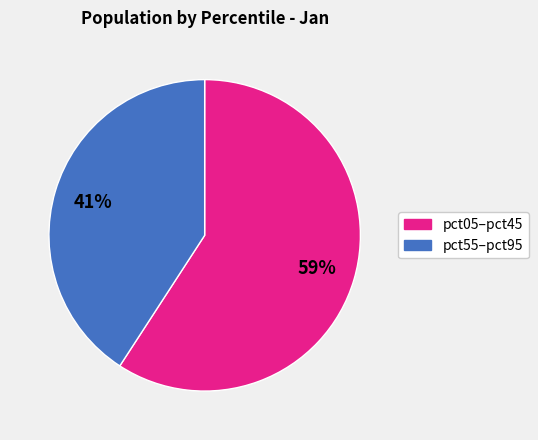

How many slices are in this pie chart?

2